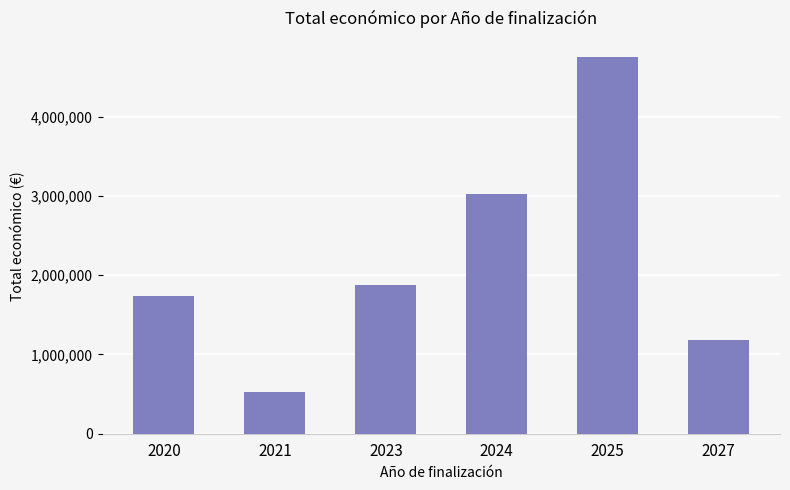

What is the ratio of the value at 2027 to the value at 2020?

0.7